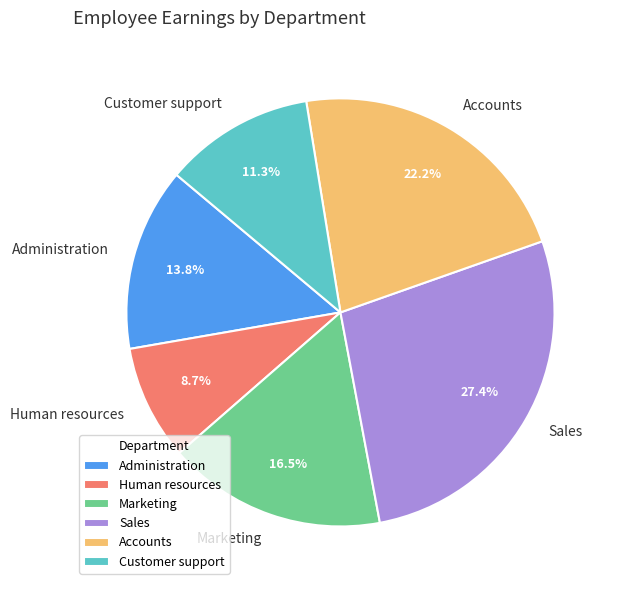

What is the smallest slice in the pie chart?

Human resources